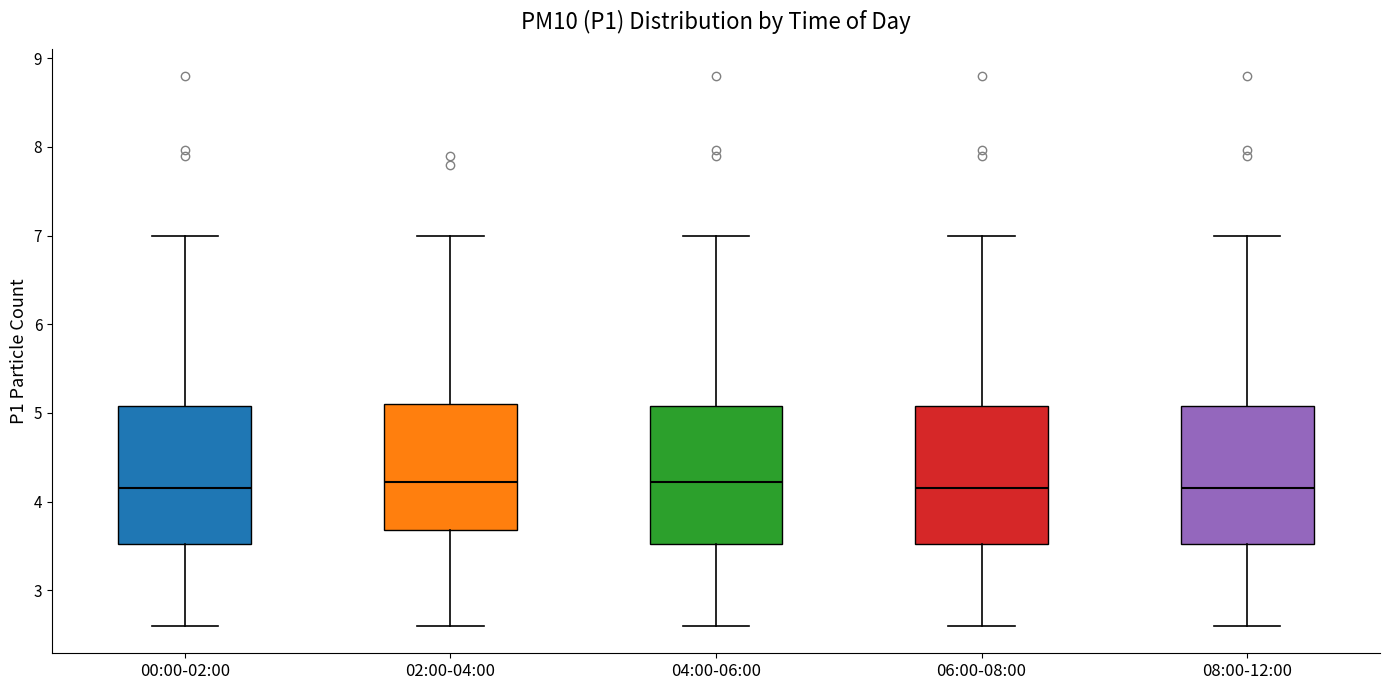

Where is the upper edge of the box for 00:00-02:00 on the y-axis? The values are not printed on the chart, so give them approximately, as read against the axis.

5.1